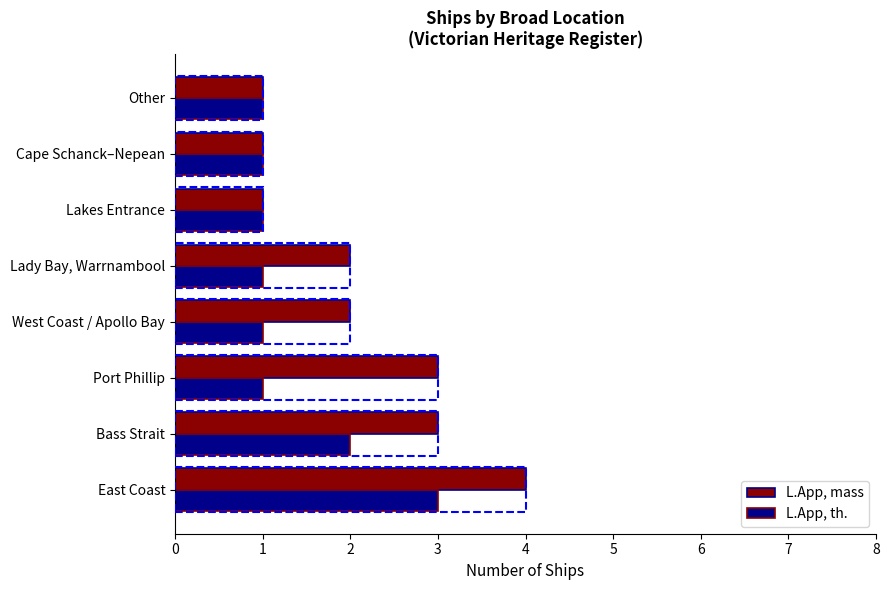

What value does the L.App, mass series have at Port Phillip?

3